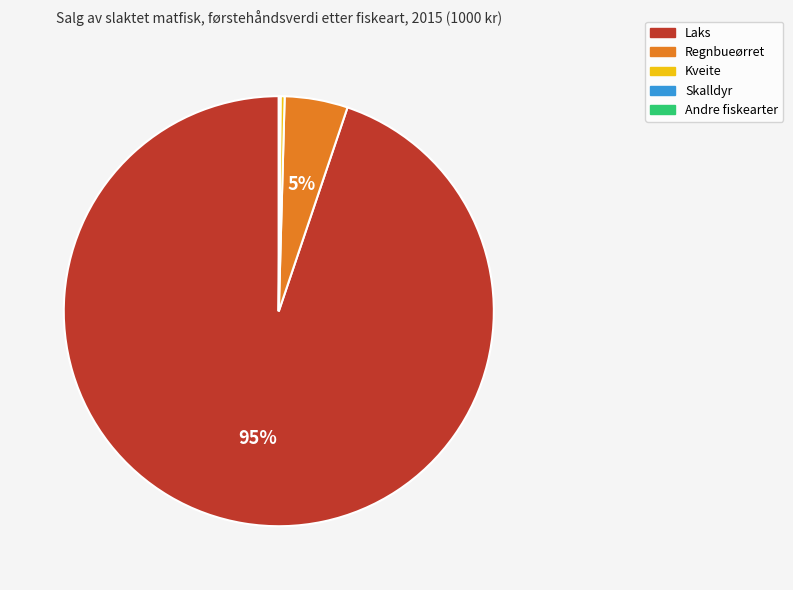

To the nearest percent, what is the average slice percentage?

20%